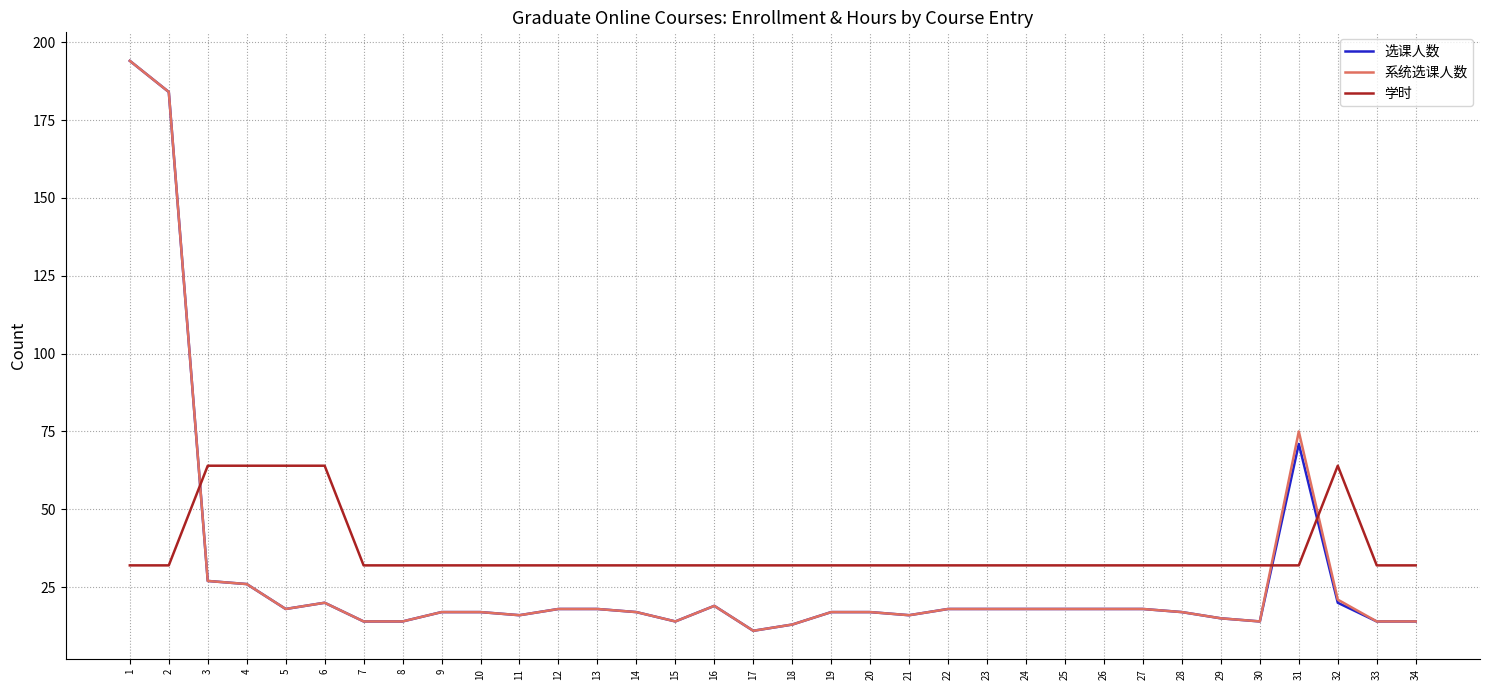

Between 3 and 22, which series saw the biggest shift?

学时